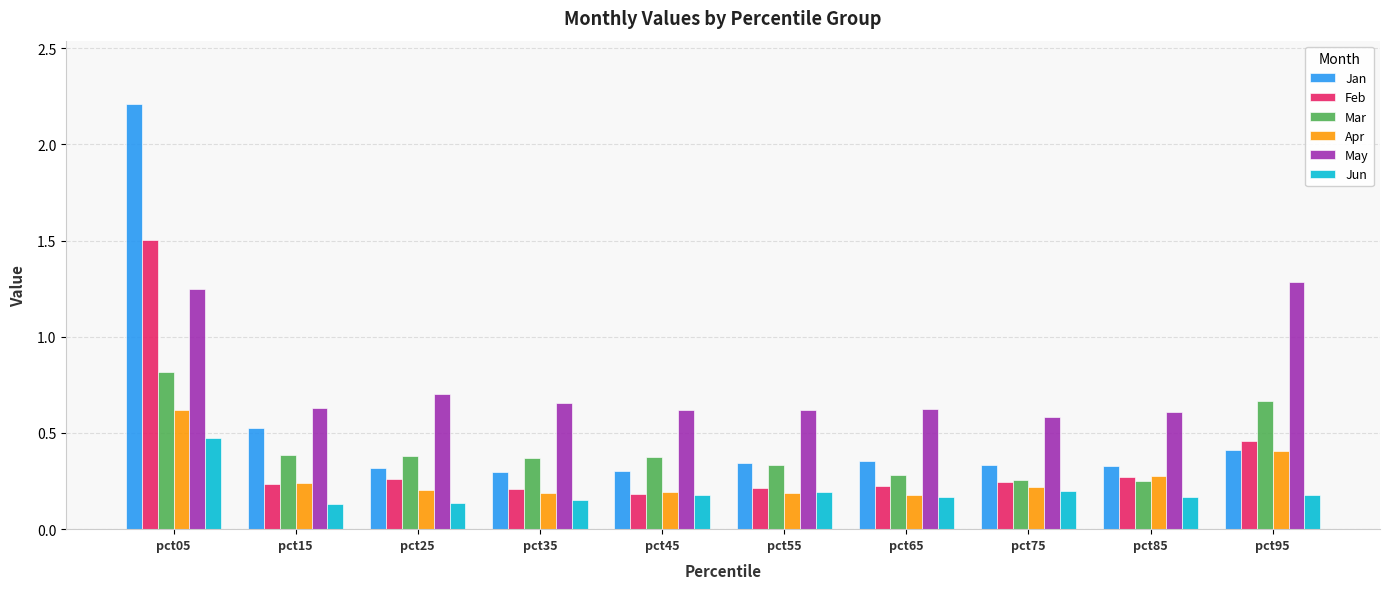

The May series shows 1.3 at pct25. True or false?

False